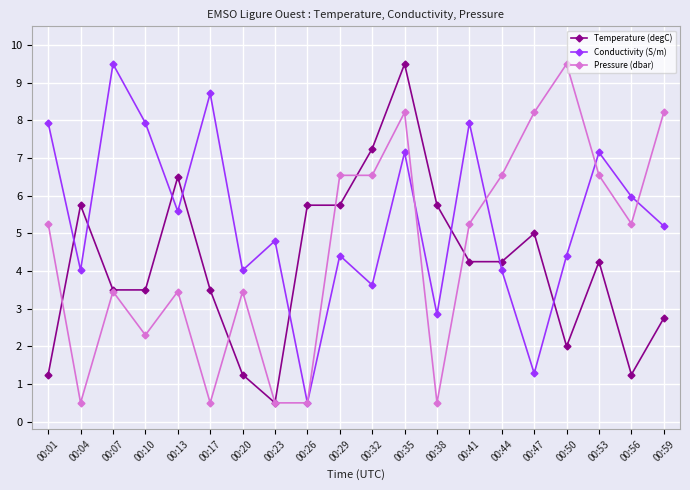

Is it true that Pressure (dbar) equals 2.3 at 00:10?

True